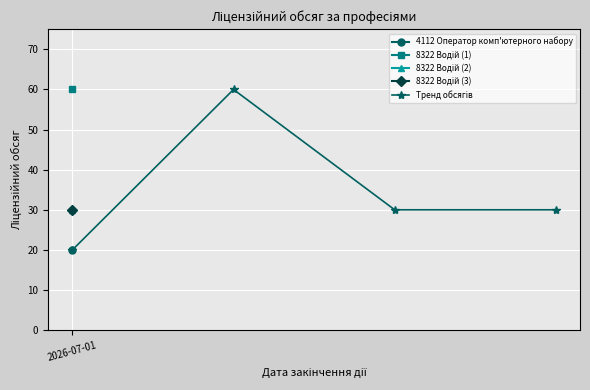

Reading left to right, transcribe all the data shown in this chart.

2026-07-01=20	1=60	2=30	3=30